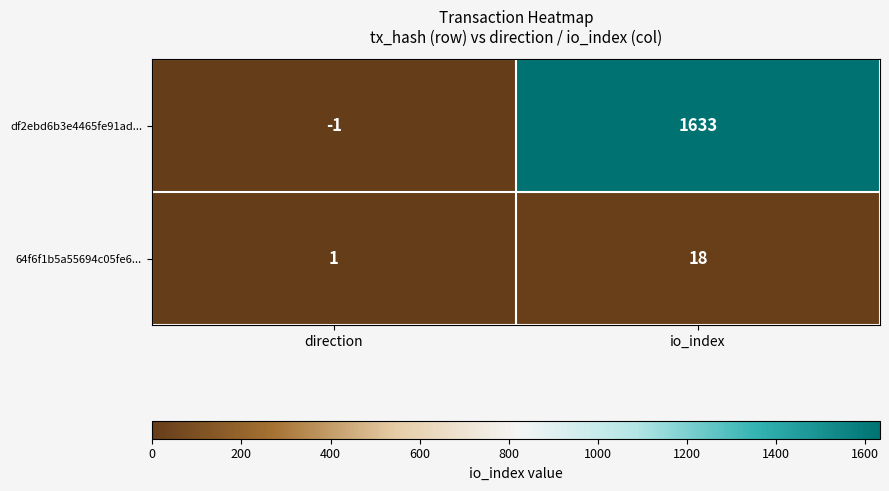

What is the difference between the maximum and minimum values in the df2ebd6b3e4465fe91ad... series?

1634